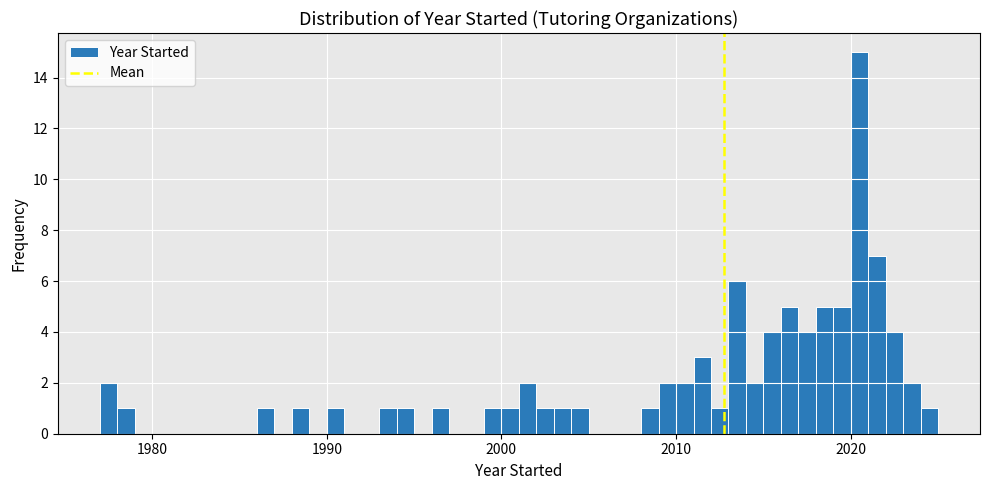

Around what value on the x-axis is the tallest bar? Give the approximate position of its centre, as read against the axis.

2021